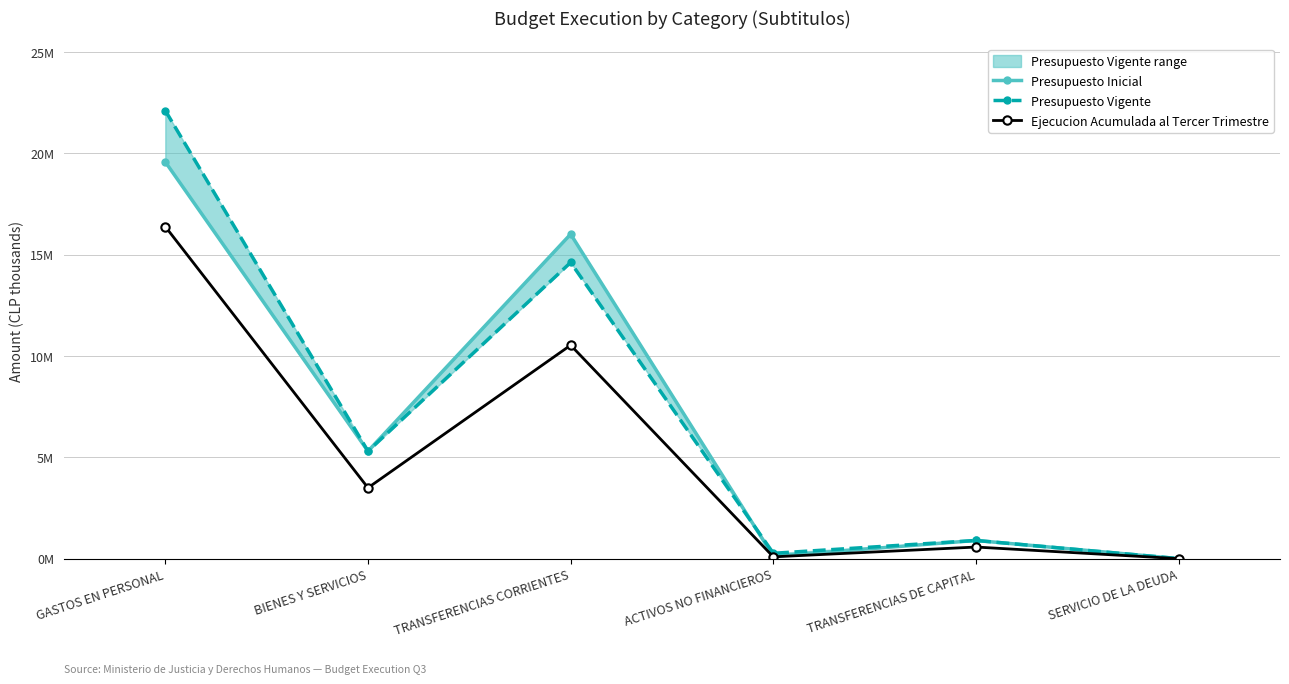

Rank the series at BIENES Y SERVICIOS from highest to lowest value.

Presupuesto Inicial, Presupuesto Vigente, Ejecucion Acumulada al Tercer Trimestre